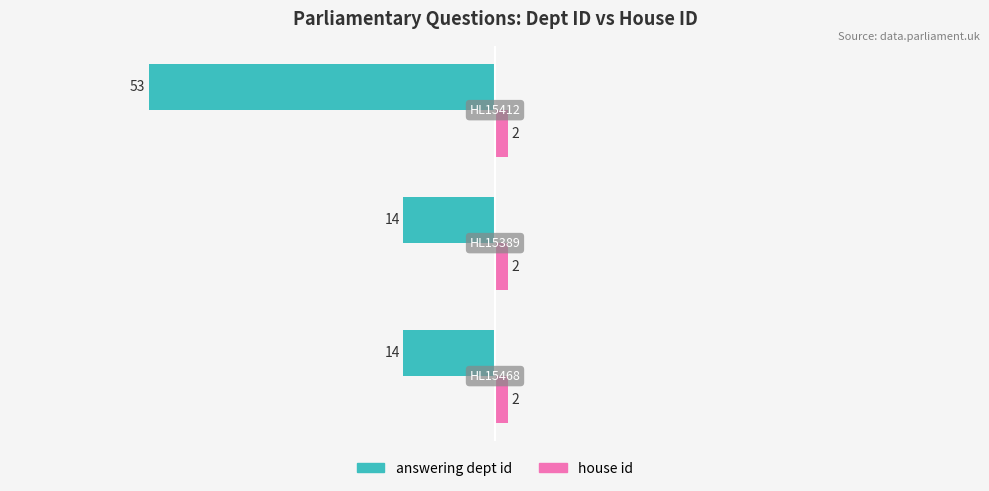

Count the answering dept id values in the range -53 to -14.

3